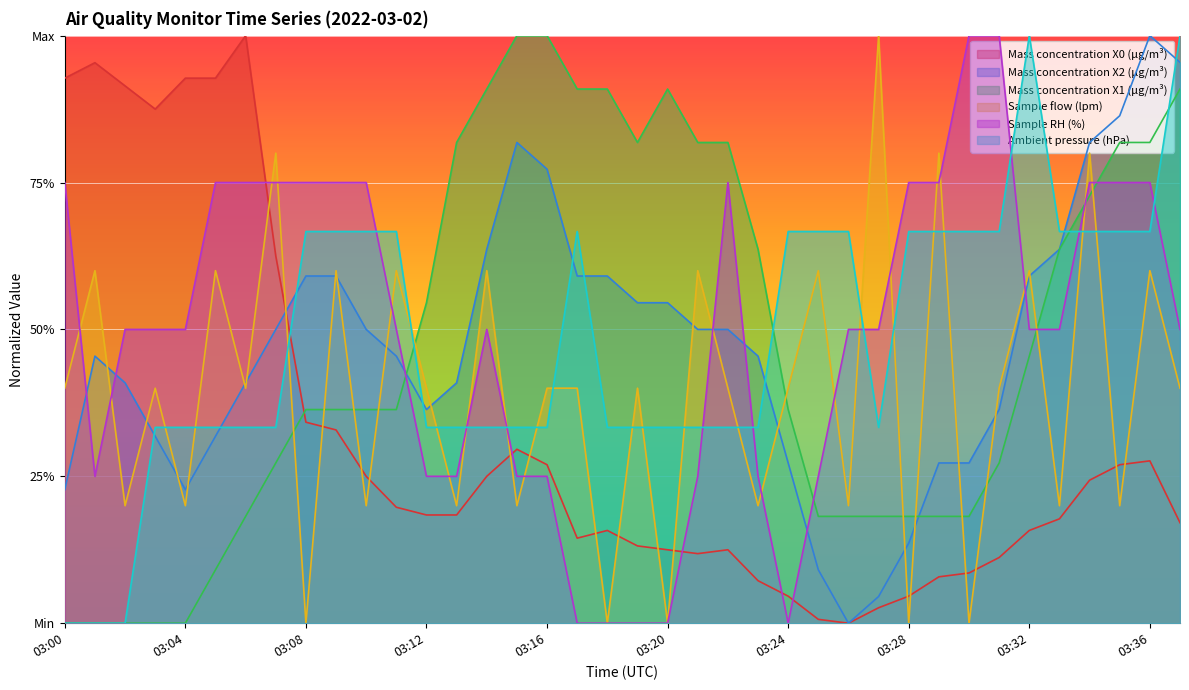

The Mass concentration X1 (μg/m³) series shows 0.2 at 03:06. True or false?

True